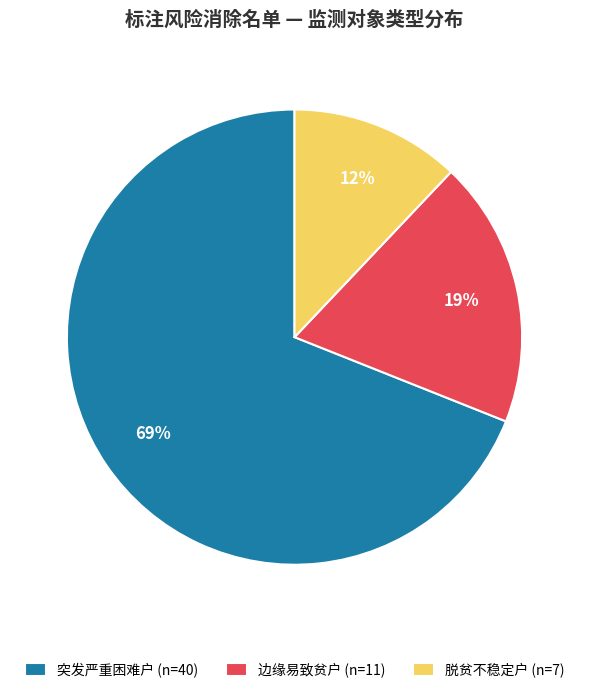

Combined, do 突发严重困难户 (n=40) and 边缘易致贫户 (n=11) account for over 50%?

Yes